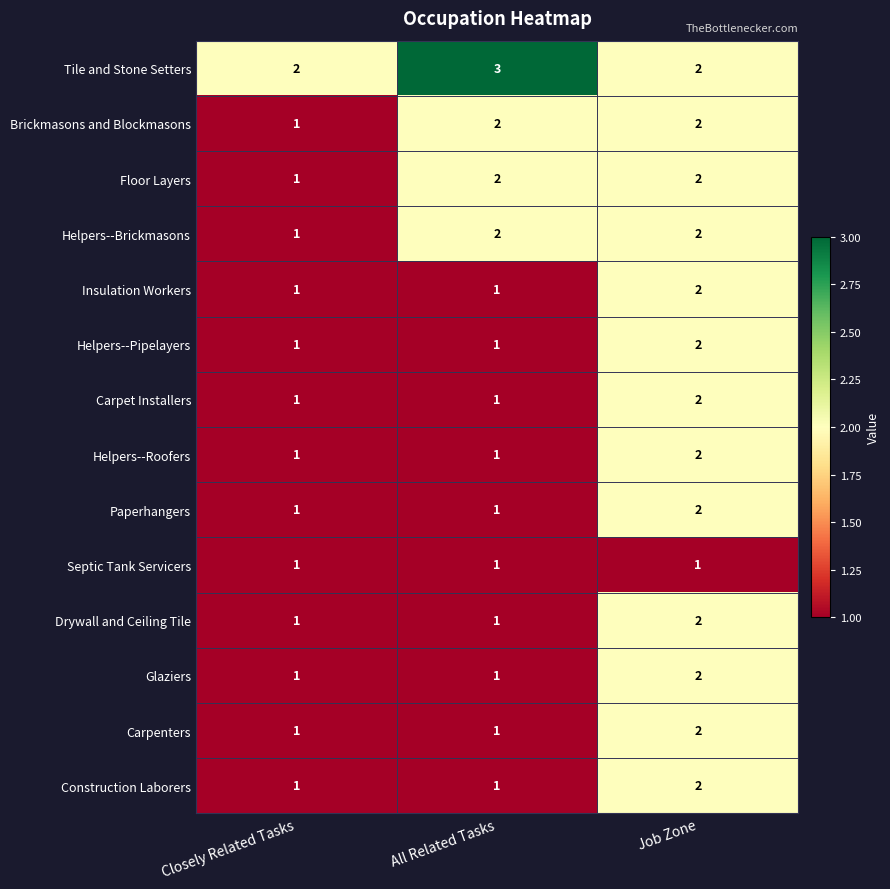

What is the greatest value displayed?

3